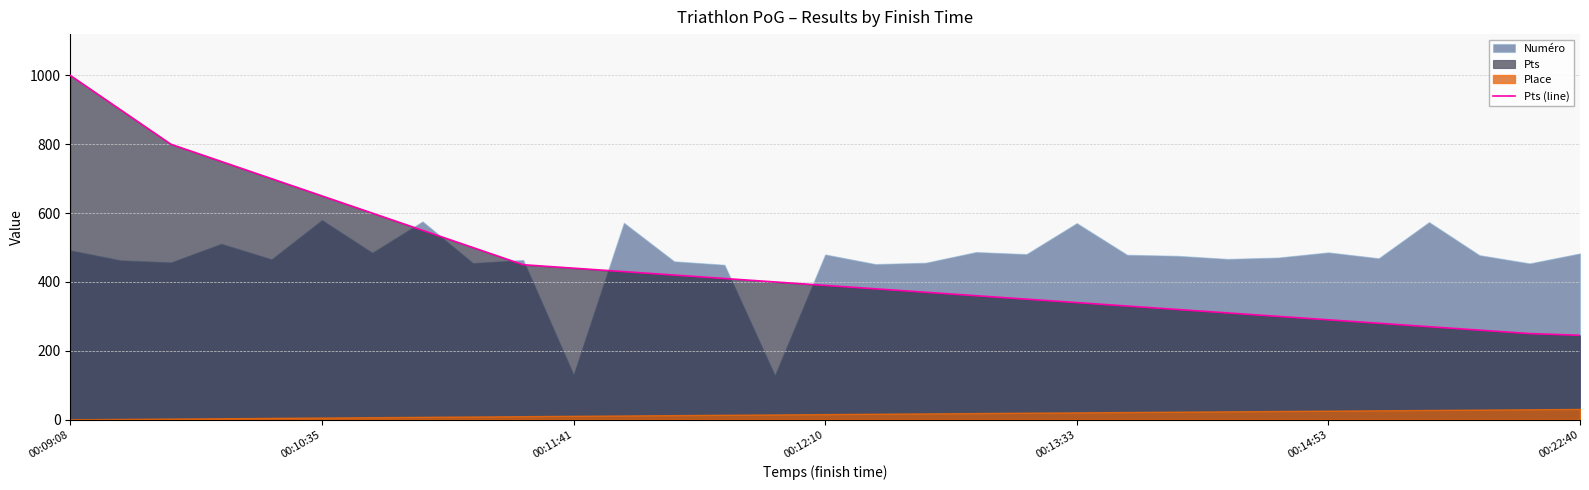

How many data points are less than 390?

15